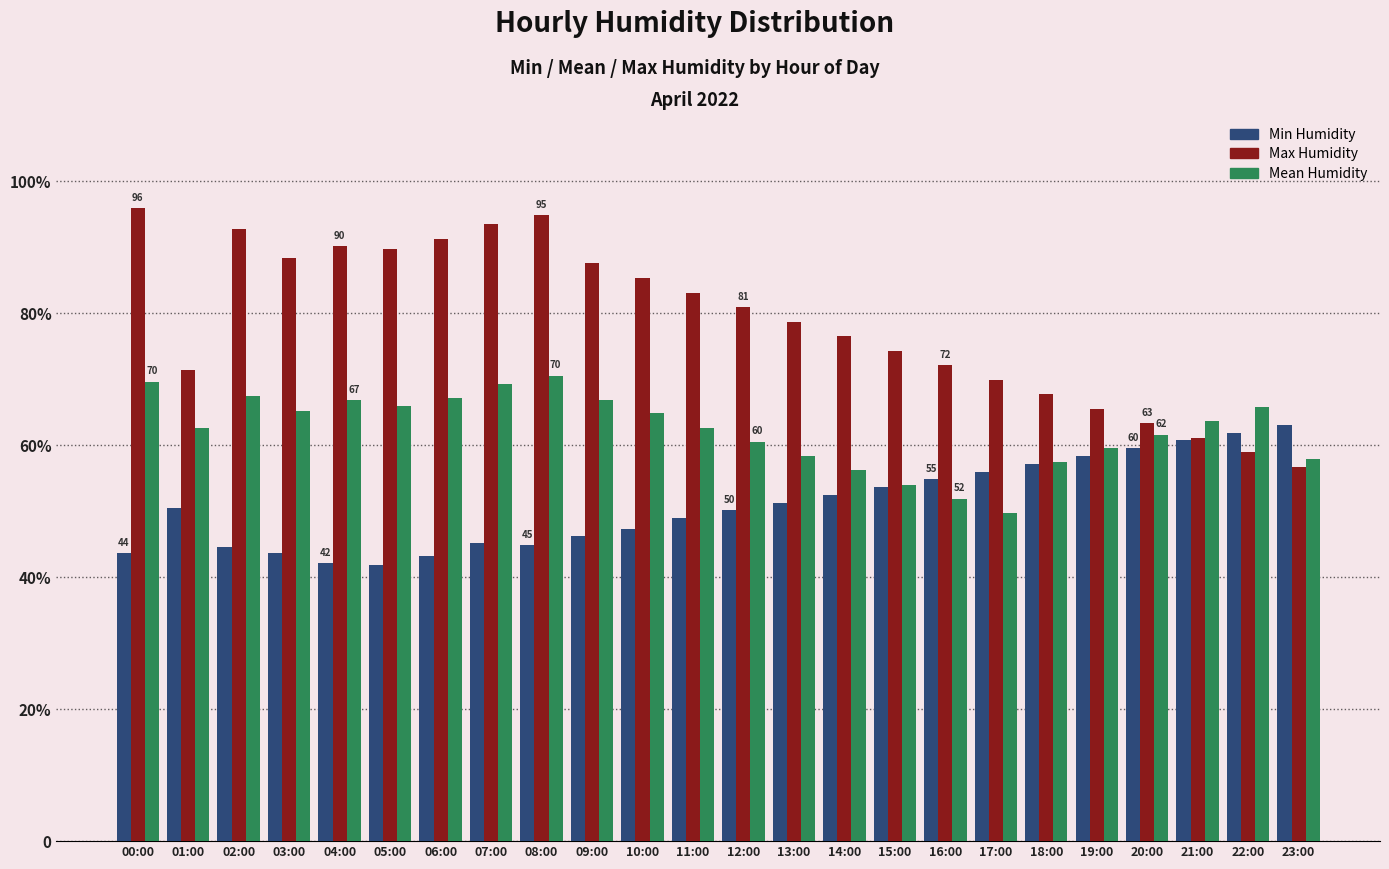

True or false: Mean Humidity has a value of 57.9 at 23:00.

True